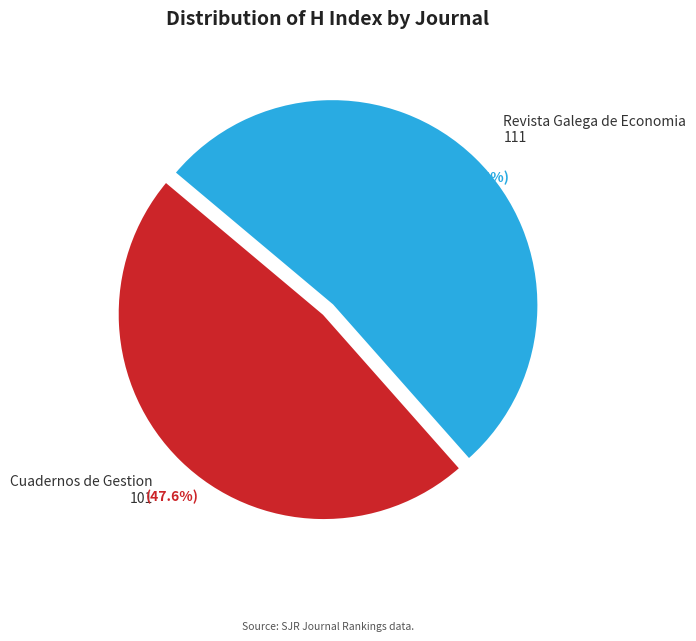

Does any single category account for the majority?

Yes